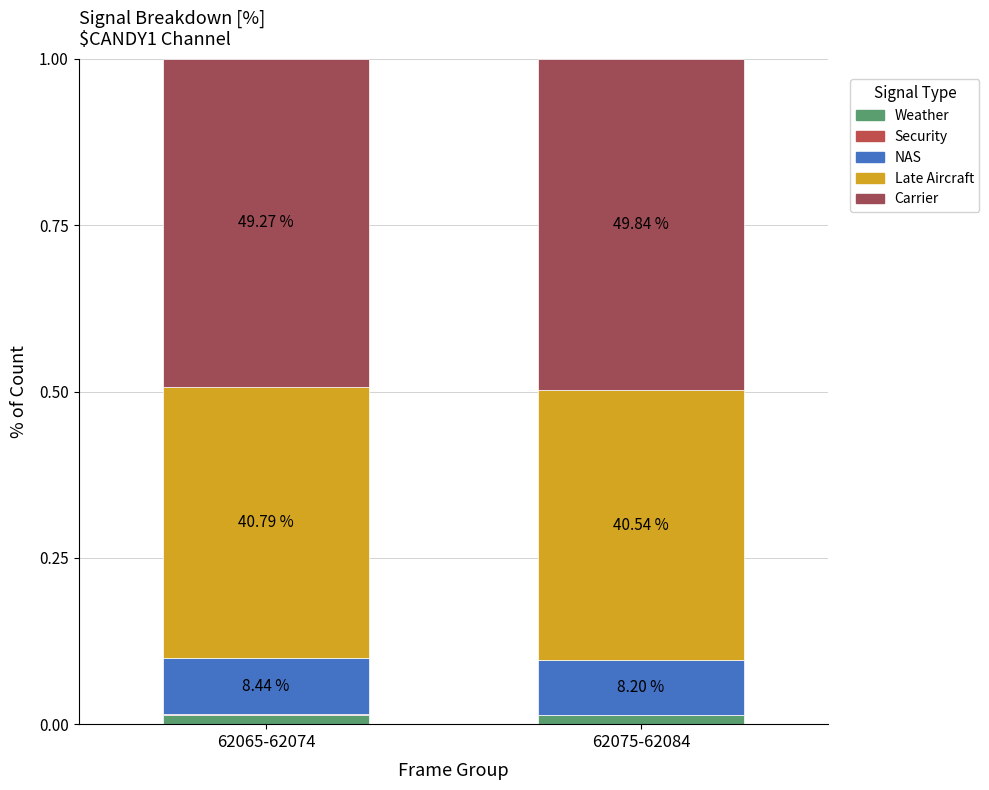

Are the bars grouped side by side (vs. stacked)?

No